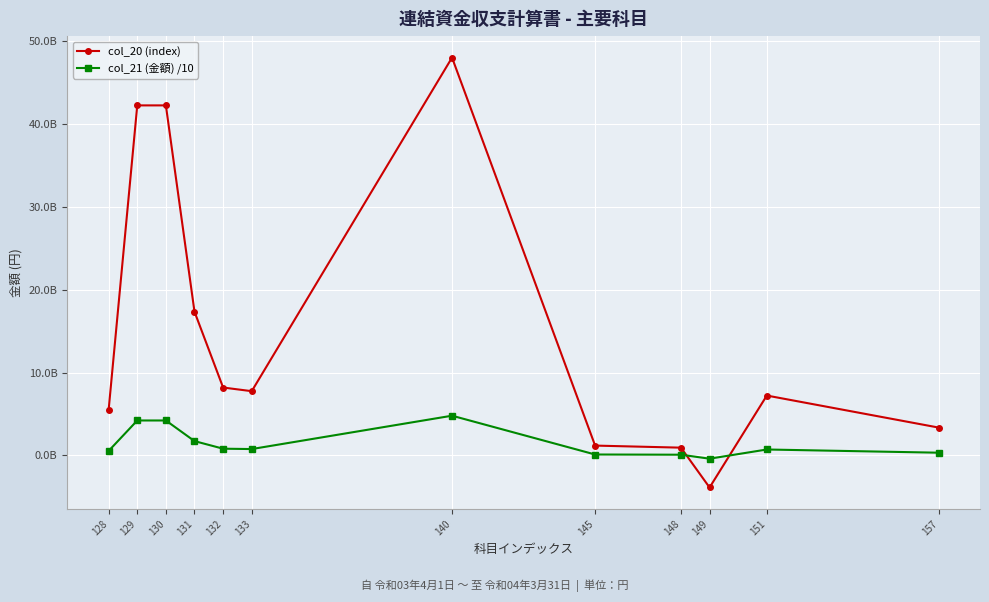

What is the spread (max minus min) of values at 151?

6507683176.5